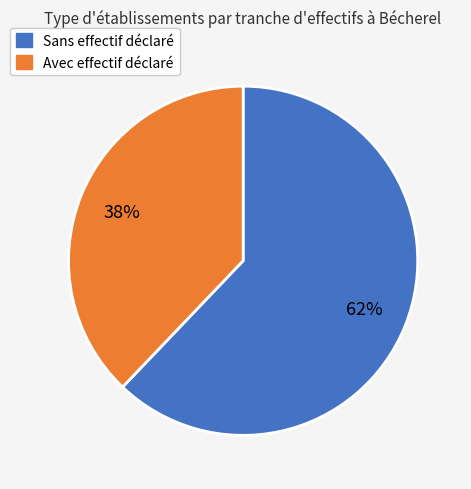

To the nearest percent, what is the average slice percentage?

50%